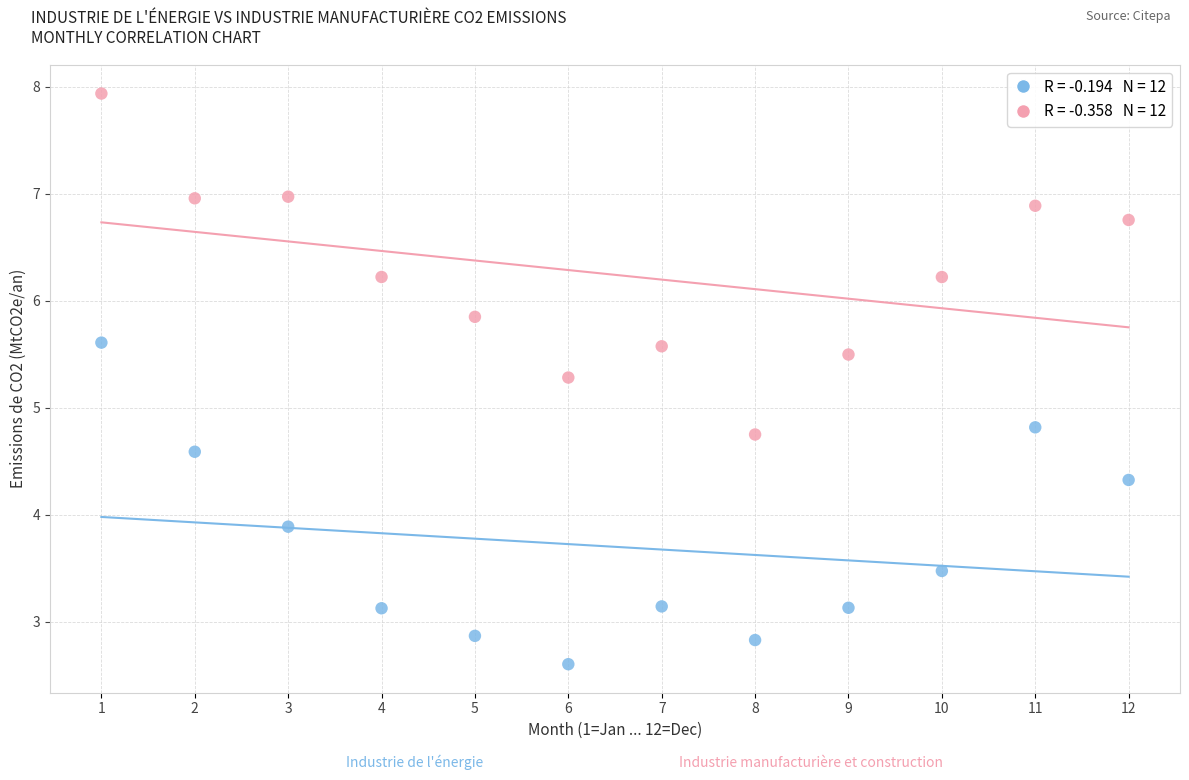

Across all series, what Y value is closest to 5?

4.8